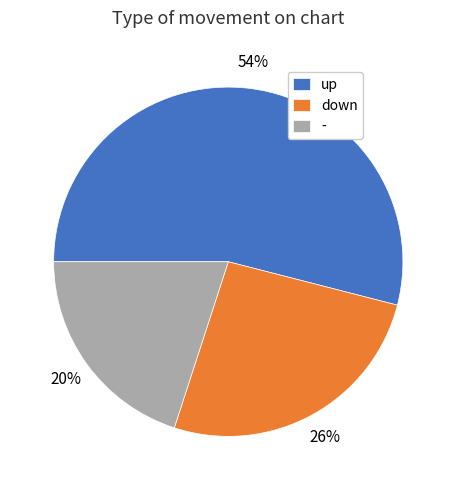

Count the number of slices in the pie.

3